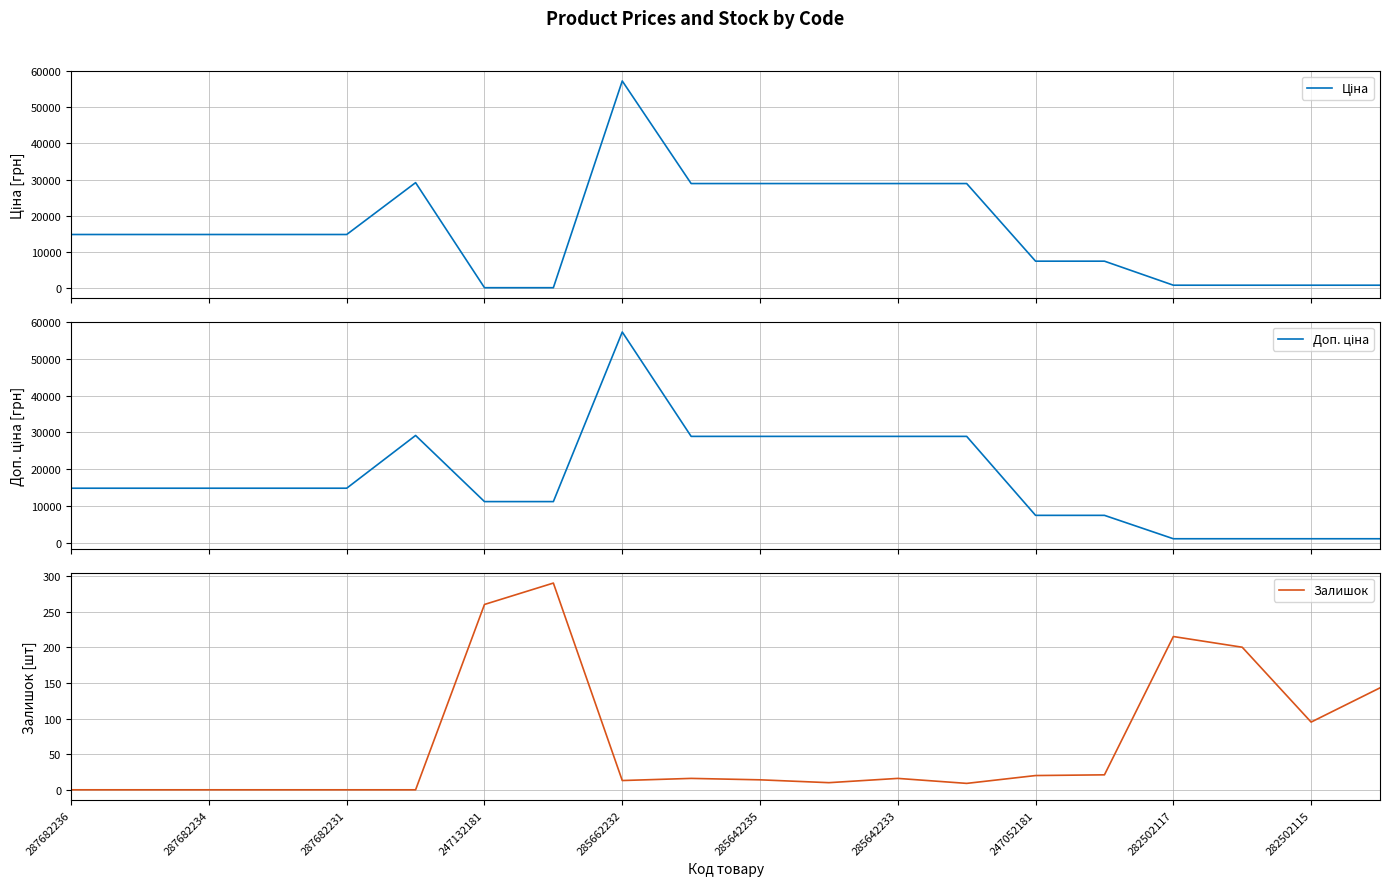

What is the maximum value for Залишок?

290